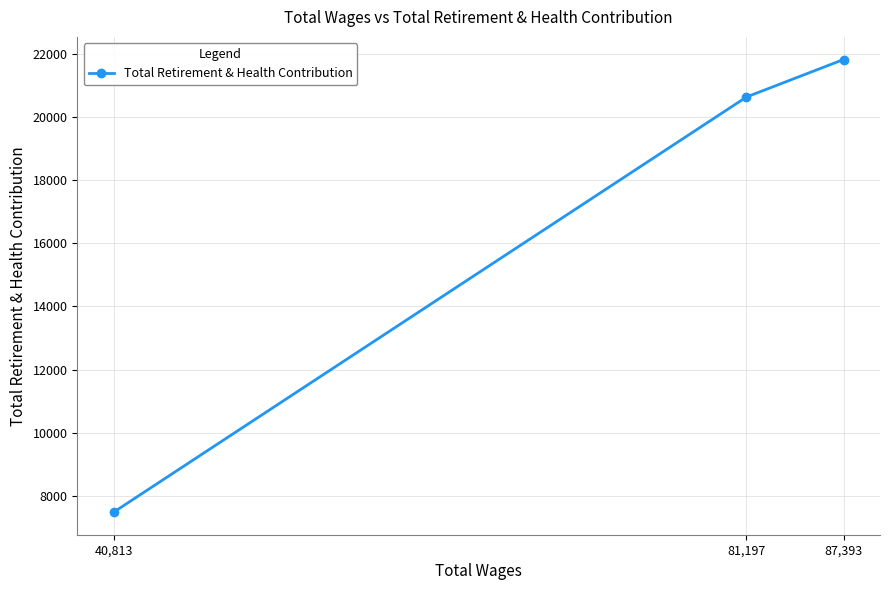

What is the value of the 2nd point from the left?

20640